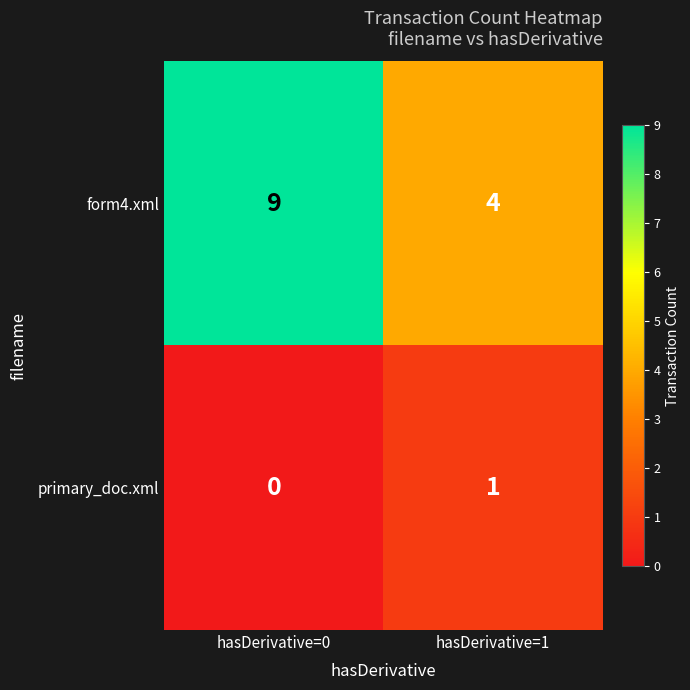

Reading left to right, transcribe all the data shown in this chart.

form4.xml: 9	4
primary_doc.xml: 0	1